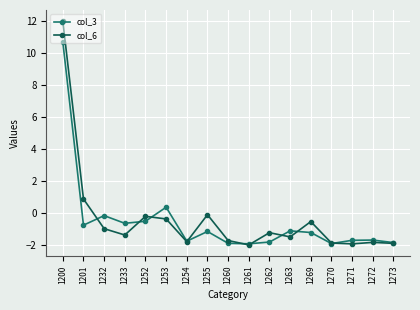

Which series has the largest total across all categories?

col_6